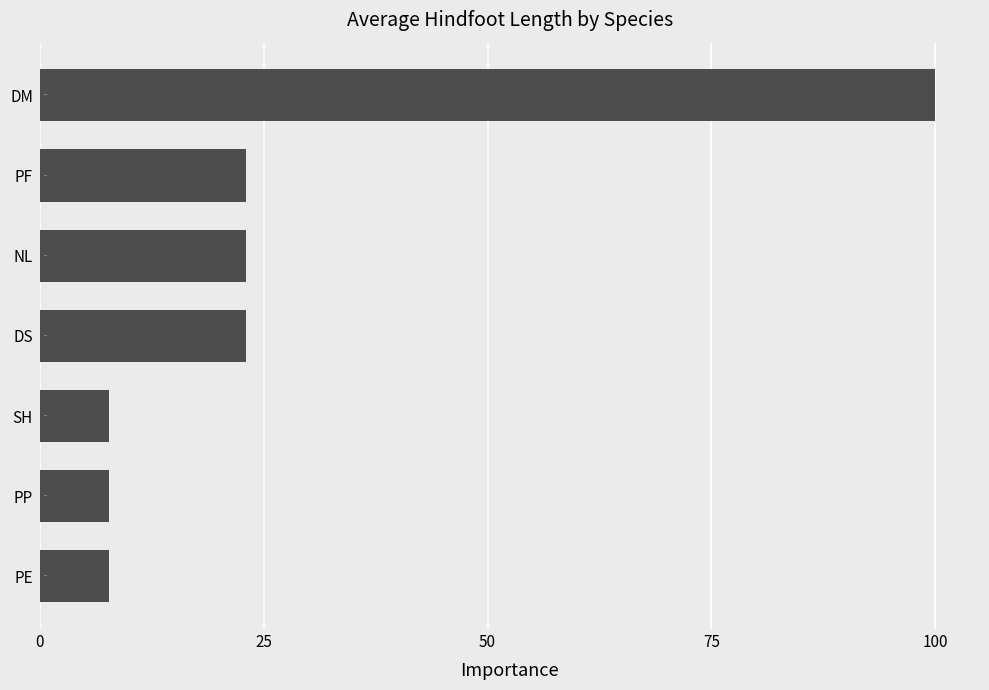

Reading bottom to top, transcribe all the data shown in this chart.

PE=7.7	PP=7.7	SH=7.7	DS=23.1	NL=23.1	PF=23.1	DM=100.0